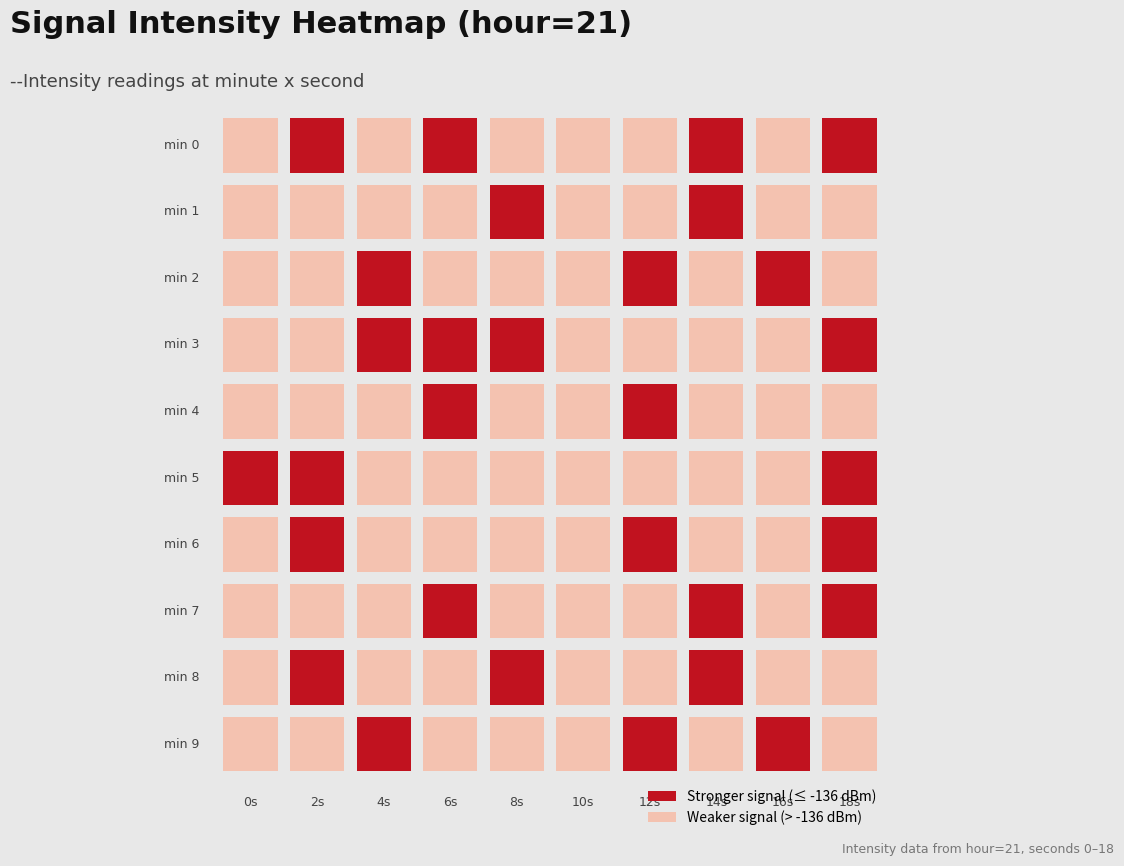

What is the total value across all series at 6?

-1308.3